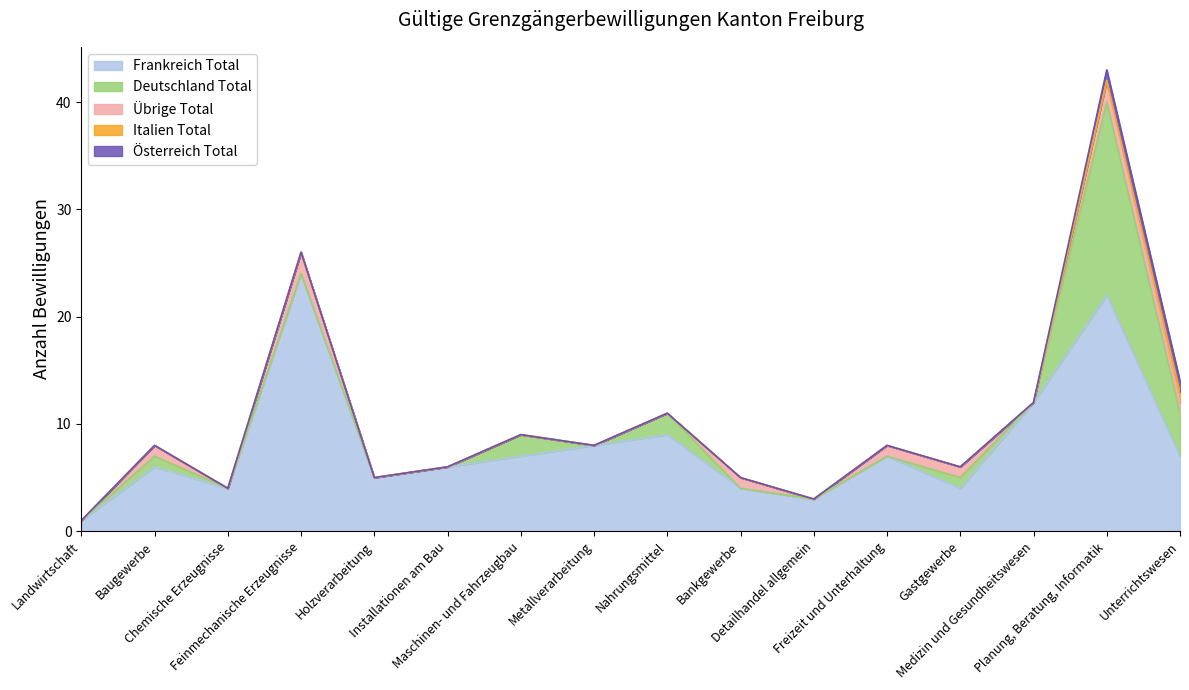

Which category has the highest value across all series?

Feinmechanische Erzeugnisse